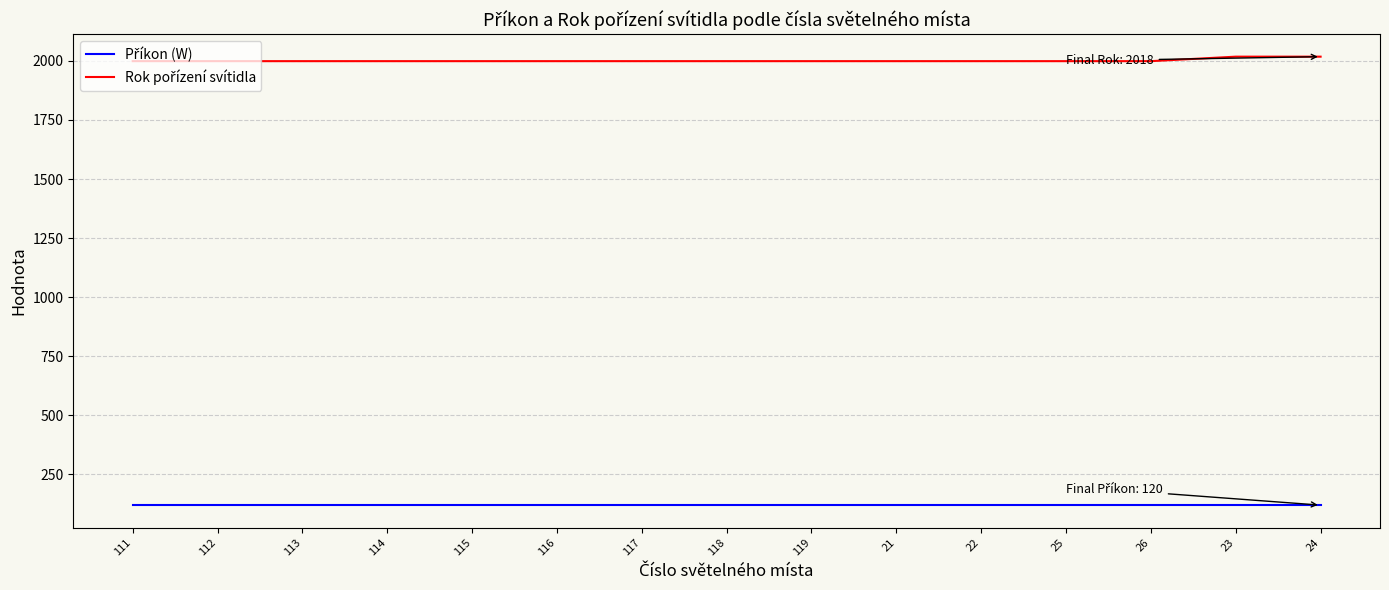

What is the smallest value displayed?

120